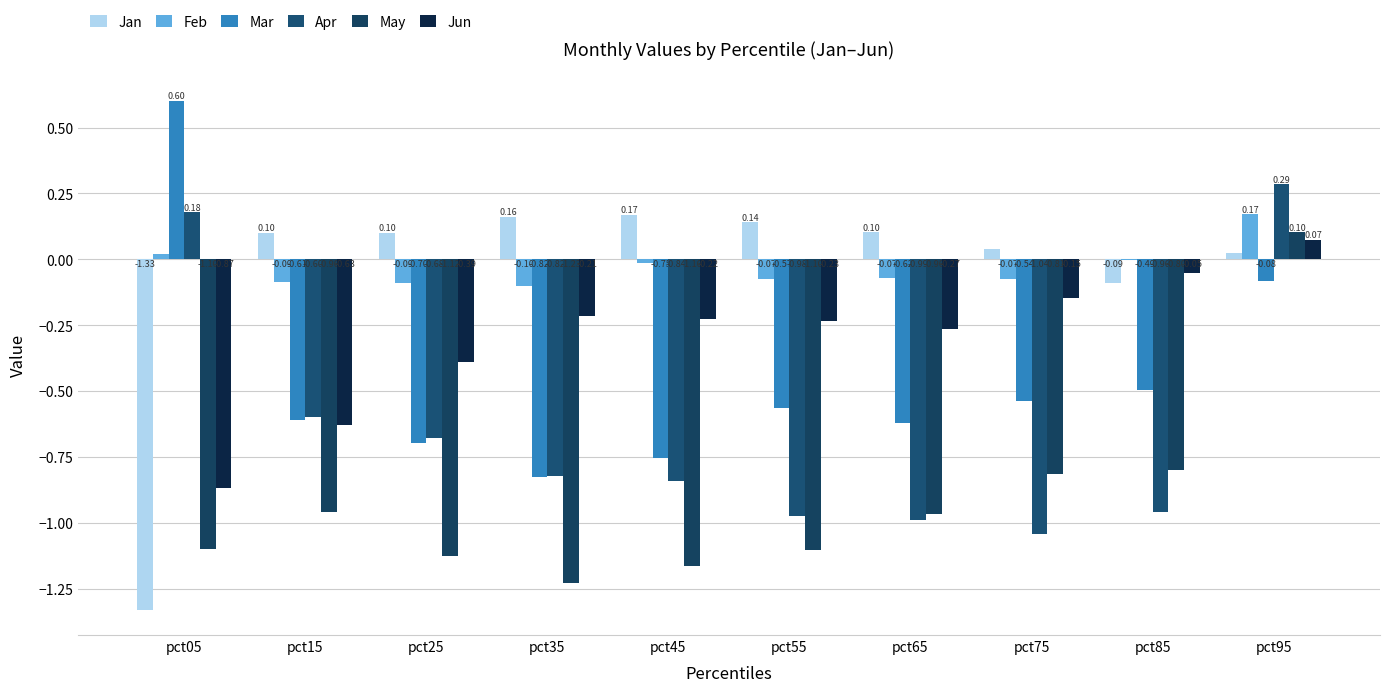

What is the maximum value for May?

0.1